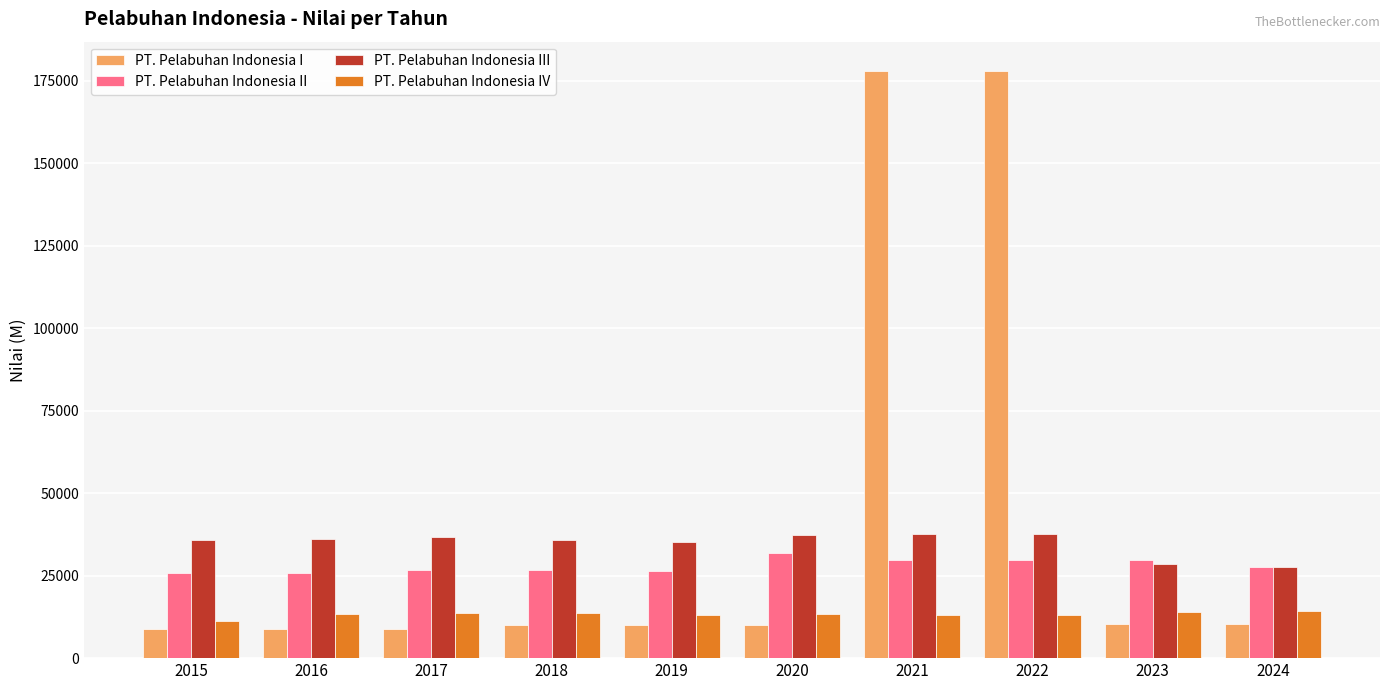

Which series has the largest range (max minus min)?

PT. Pelabuhan Indonesia I